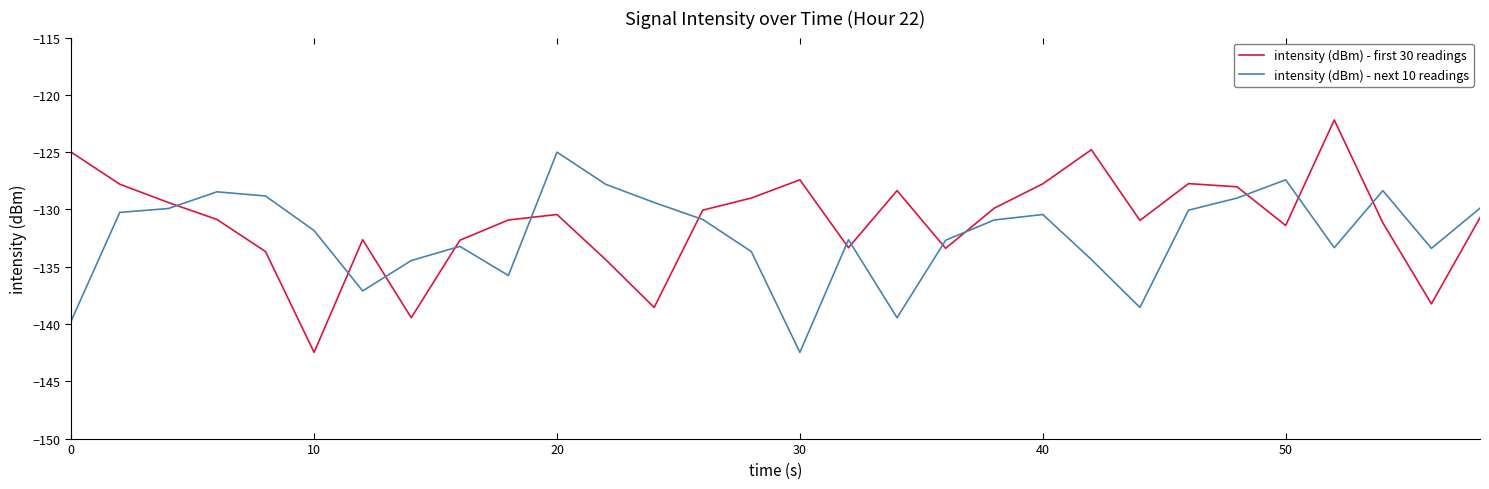

True or false: intensity (dBm) - next 10 readings and intensity (dBm) - first 30 readings intersect in this chart.

True